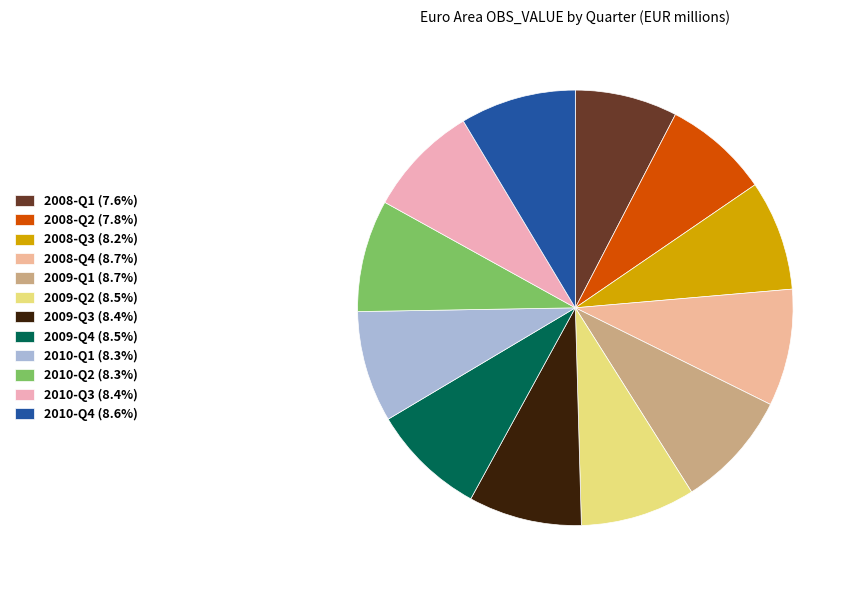

How many slices are in this pie chart?

12